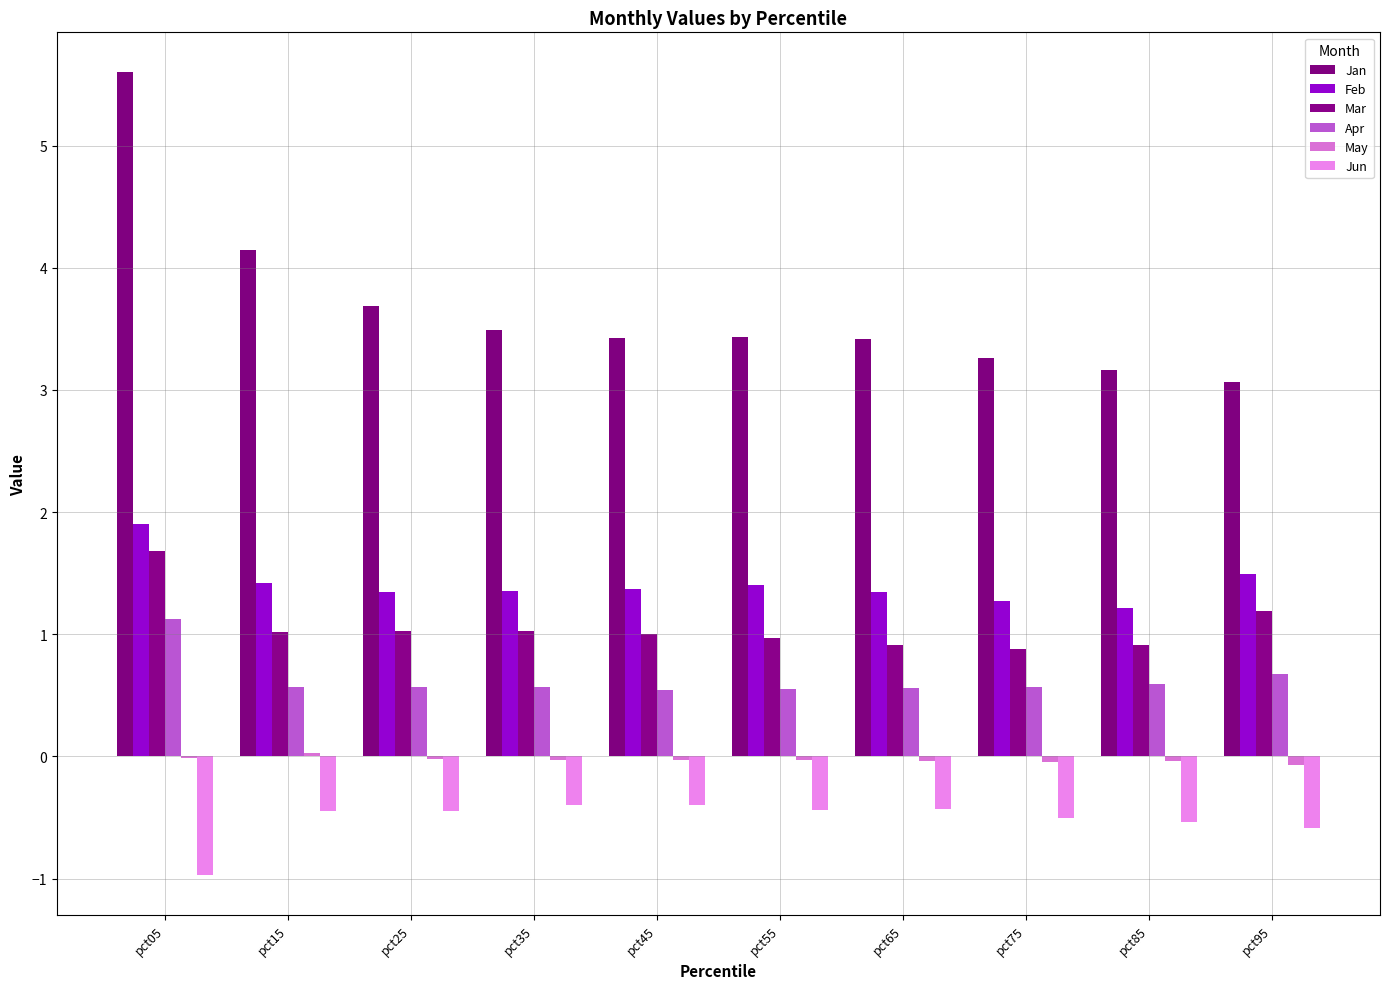

Are the bars horizontal?

No